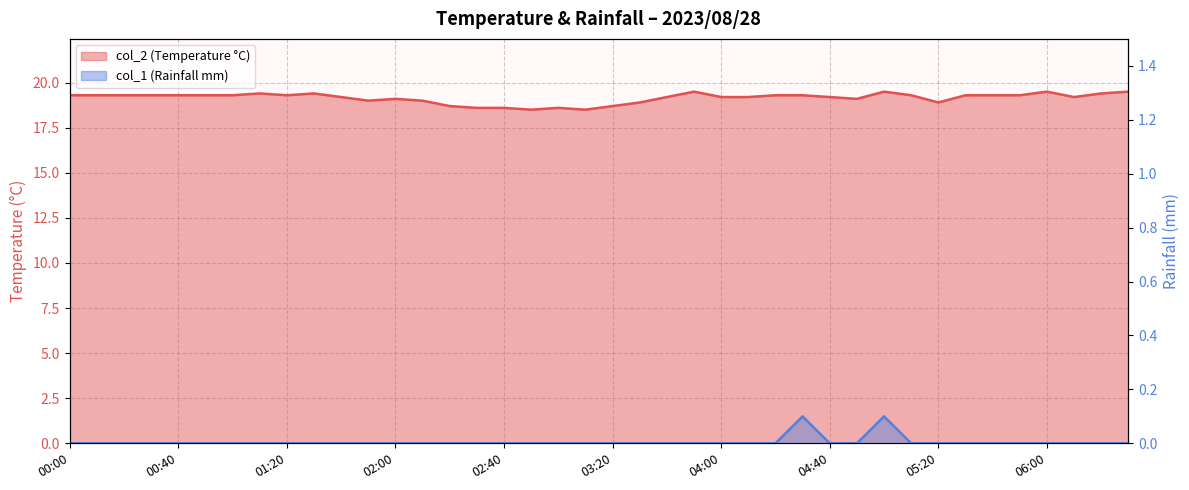

True or false: col_2 and col_1 intersect in this chart.

False